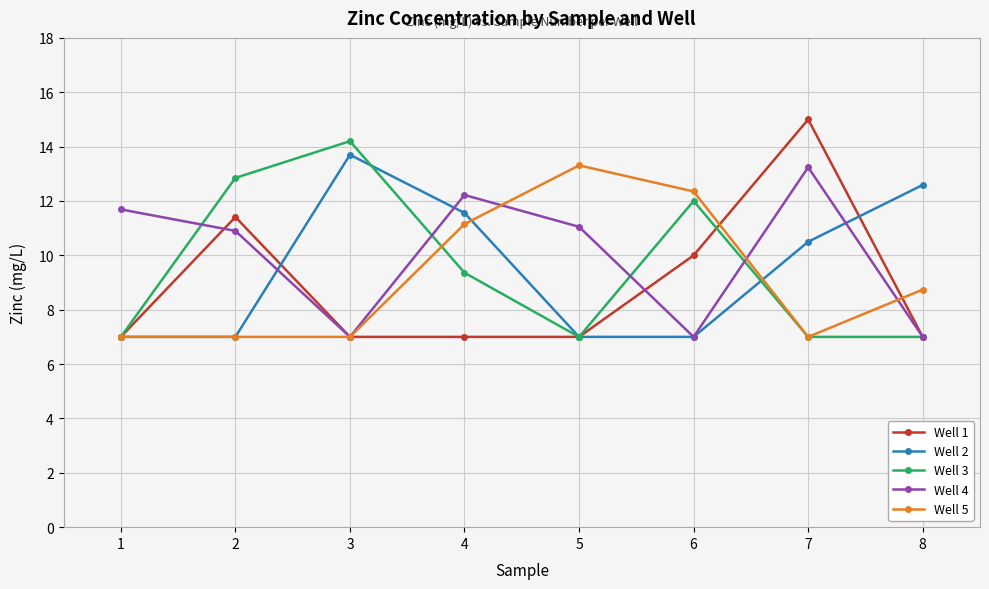

Which series has the largest range (max minus min)?

Well 1